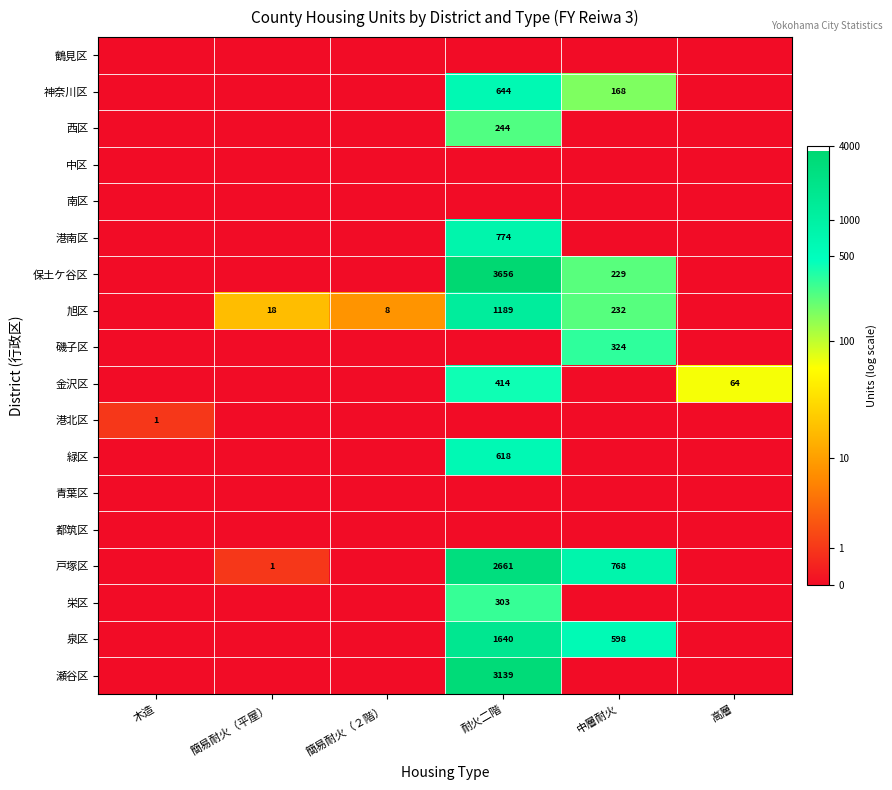

At how many categories does at least one series exceed 6?

2